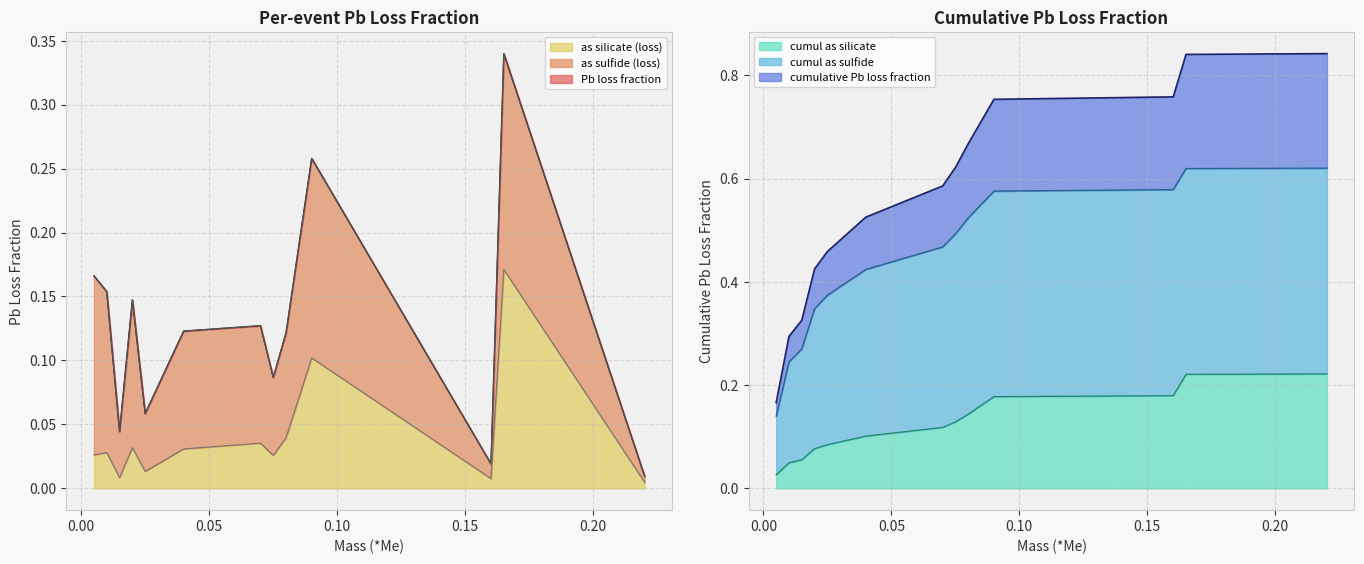

True or false: Pb loss fraction and as silicate (loss) intersect in this chart.

False